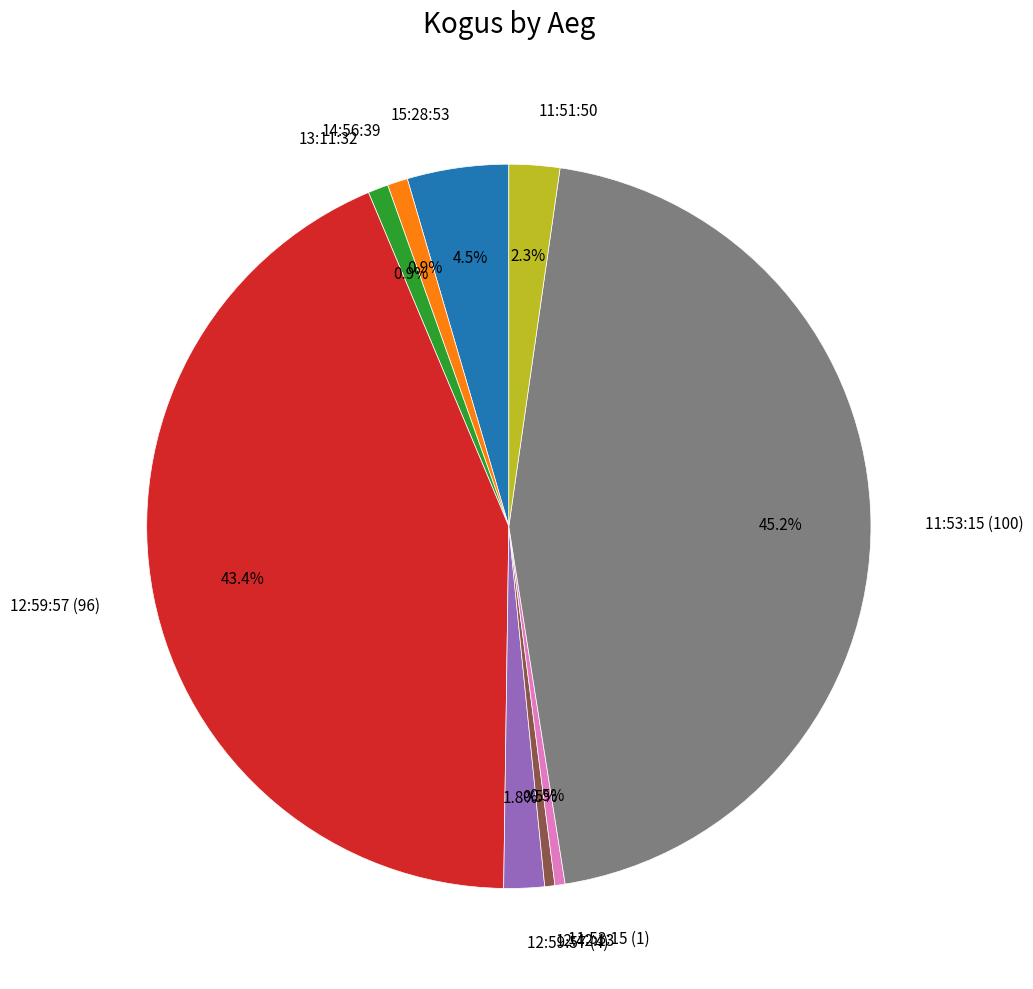

Is it true that 15:28:53 is 12% of the pie?

False